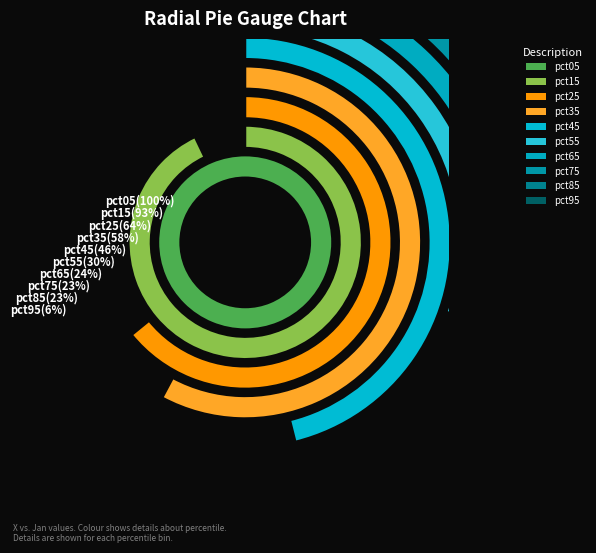

Is it true that pct15 is 10% of the pie?

False